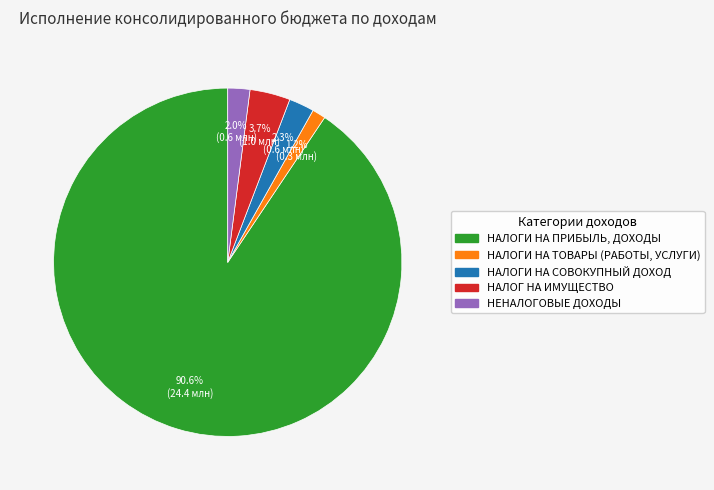

What portion of the pie excludes НАЛОГ НА ИМУЩЕСТВО?

96.3%